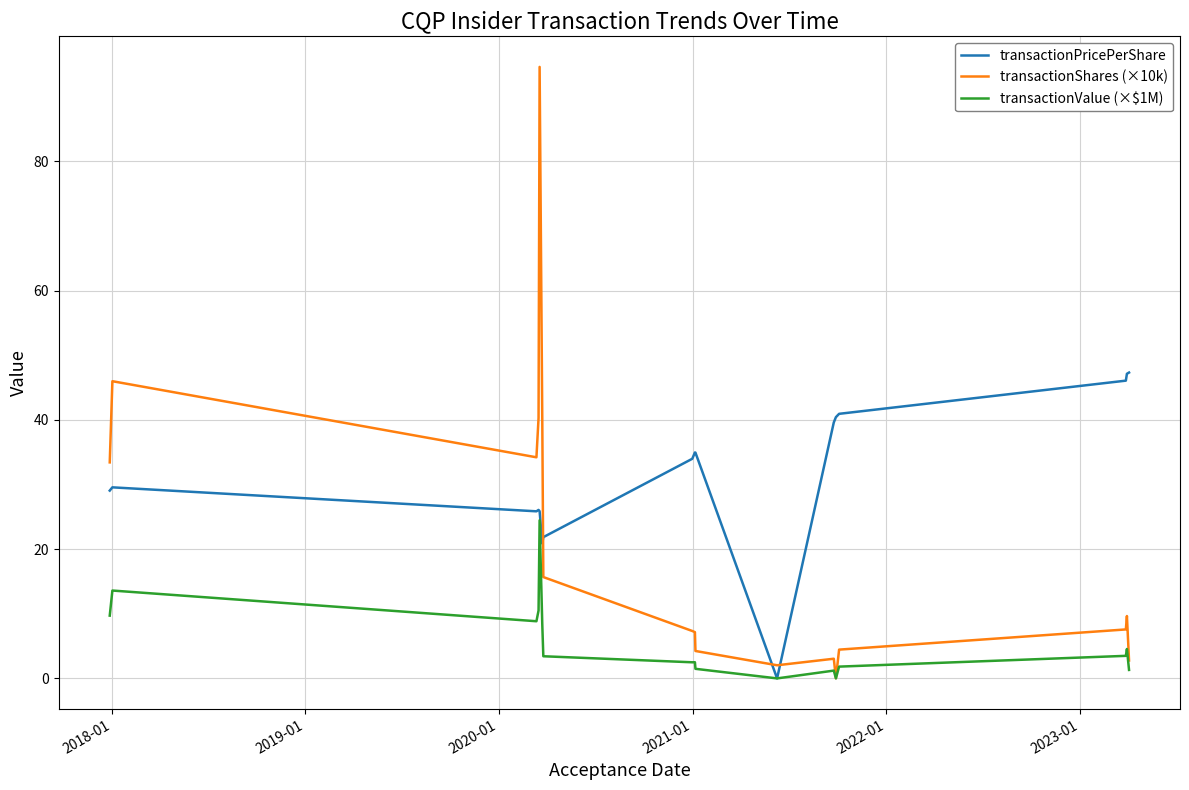

Which series ends up on top after the final intersection of transactionShares (×10k) and transactionPricePerShare?

transactionPricePerShare